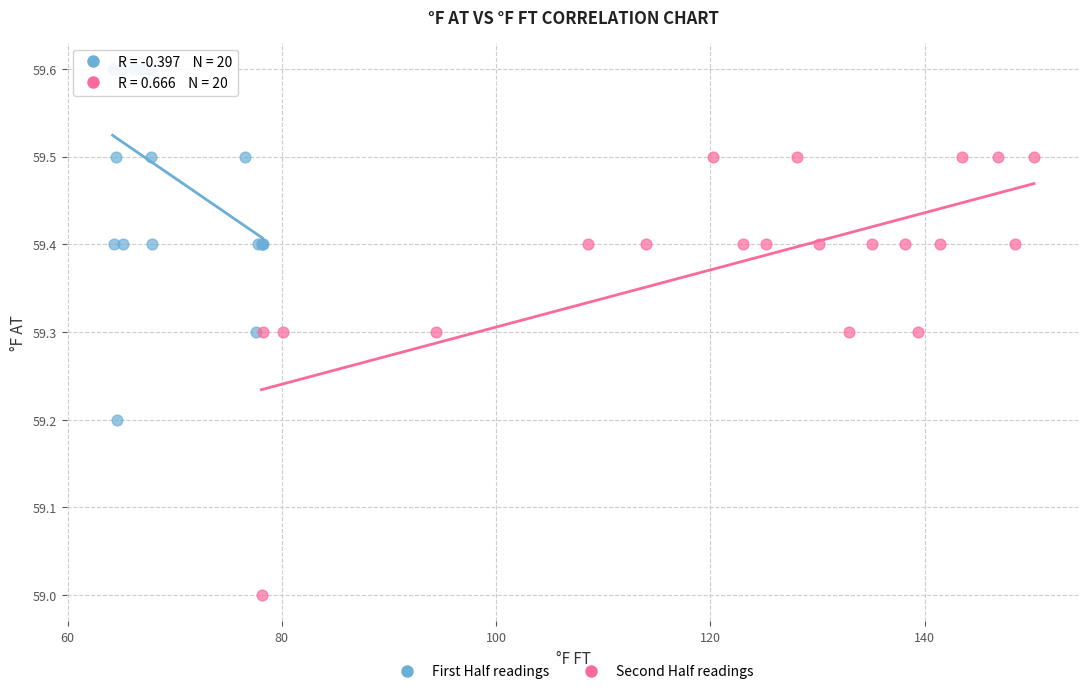

What are all the series names shown in the legend?

First Half readings, Second Half readings